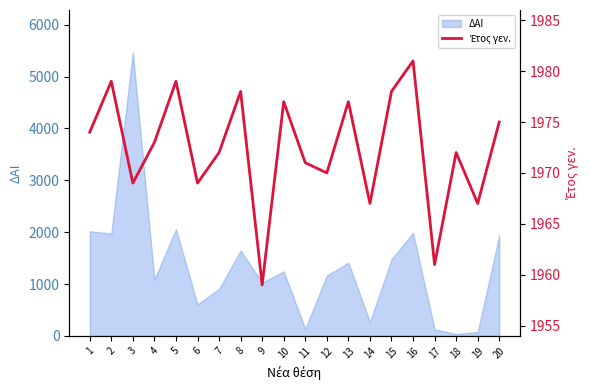

What is the difference between the maximum and second lowest values?

20